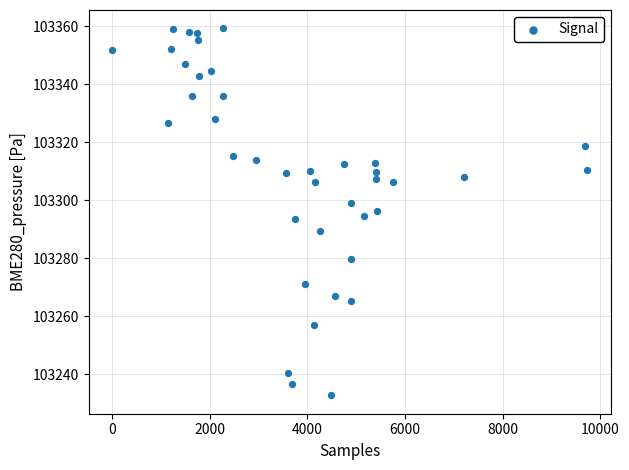

What is the range of Y values (max minus min)?

126.6